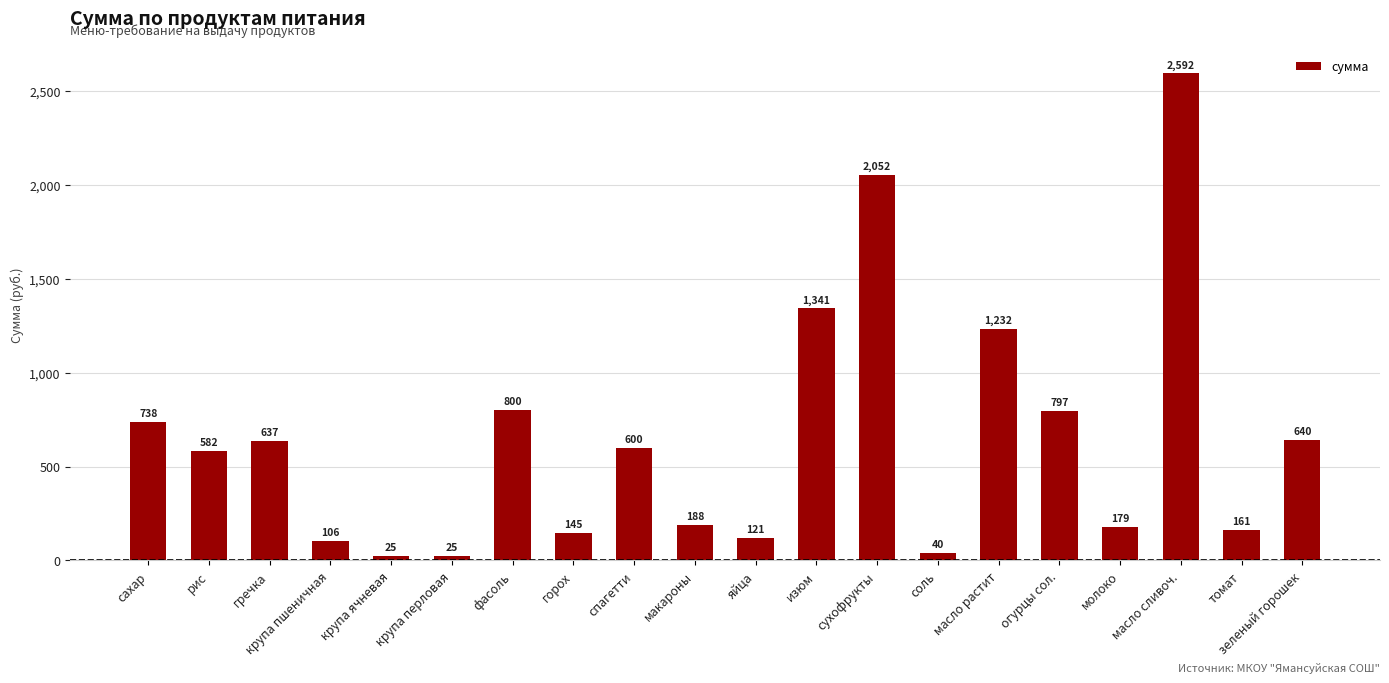

How many bars are there in total?

20